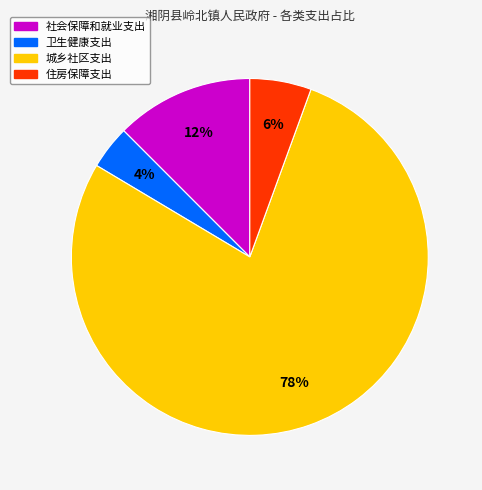

Which category has the smallest portion of the pie?

卫生健康支出